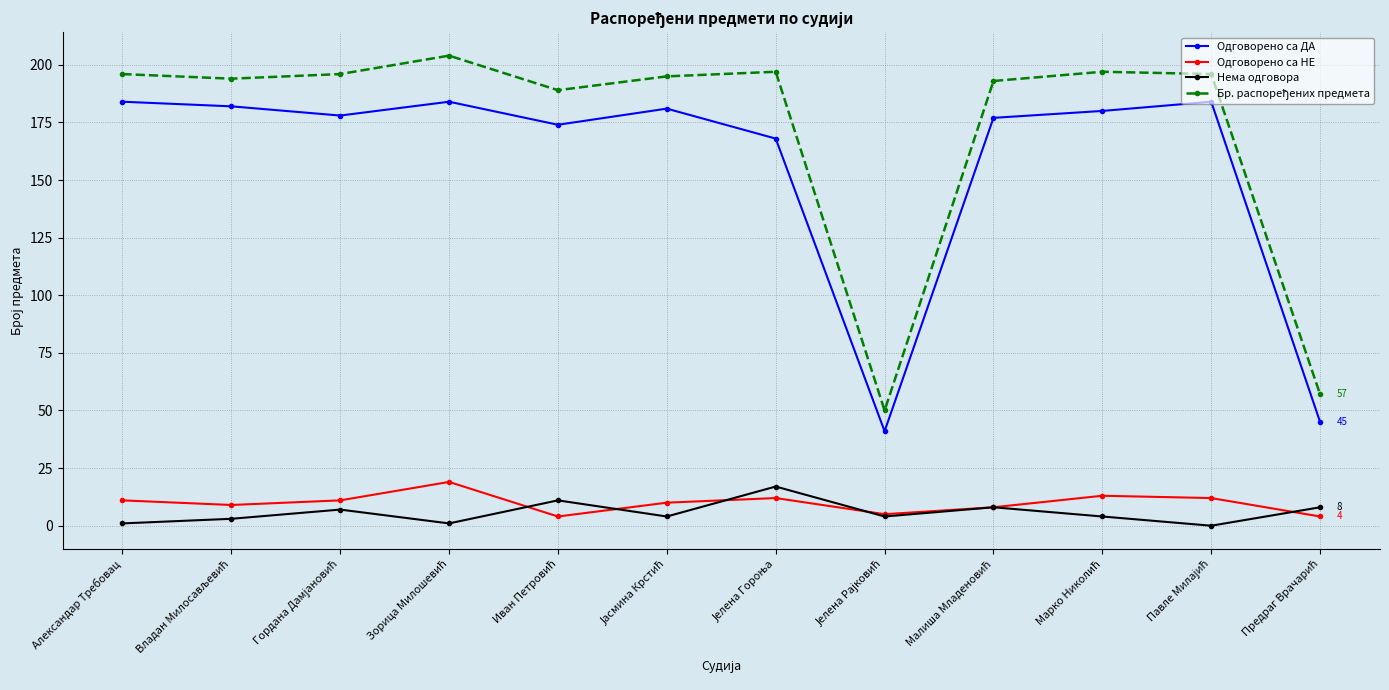

True or false: Нема одговора and Одговорено са ДА intersect in this chart.

False